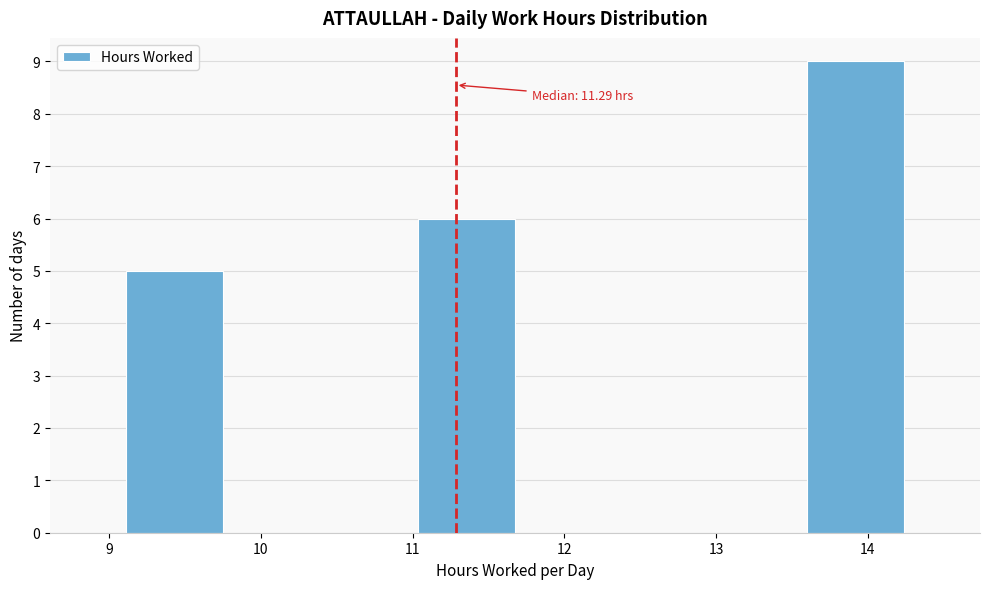

Which range on the x-axis has the tallest bar?

13.6 to 14.2